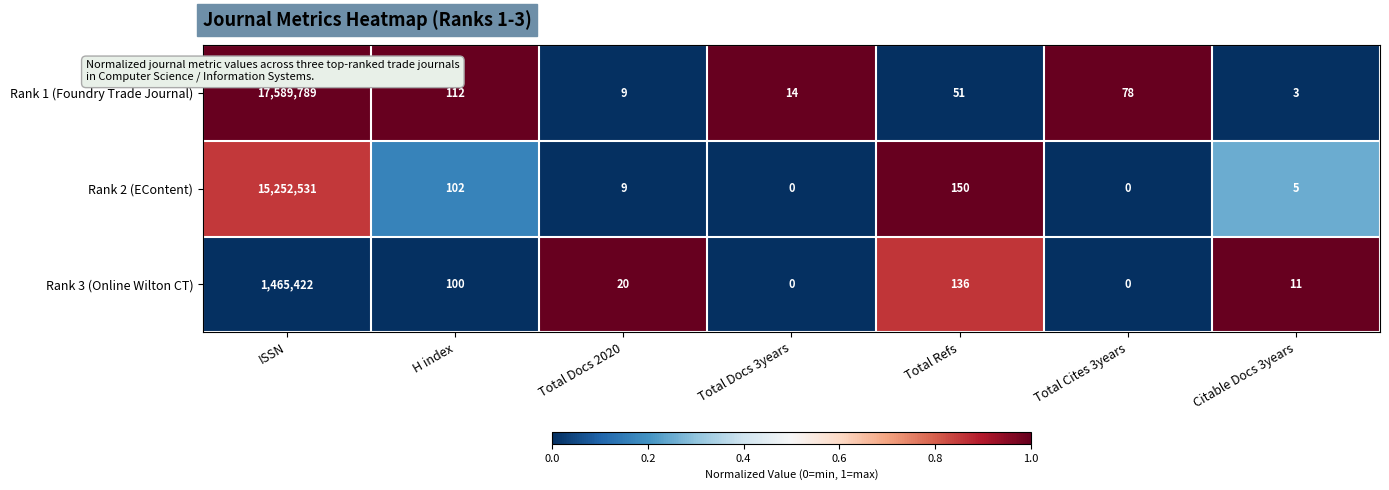

At which category is the sum across all series the highest?

ISSN